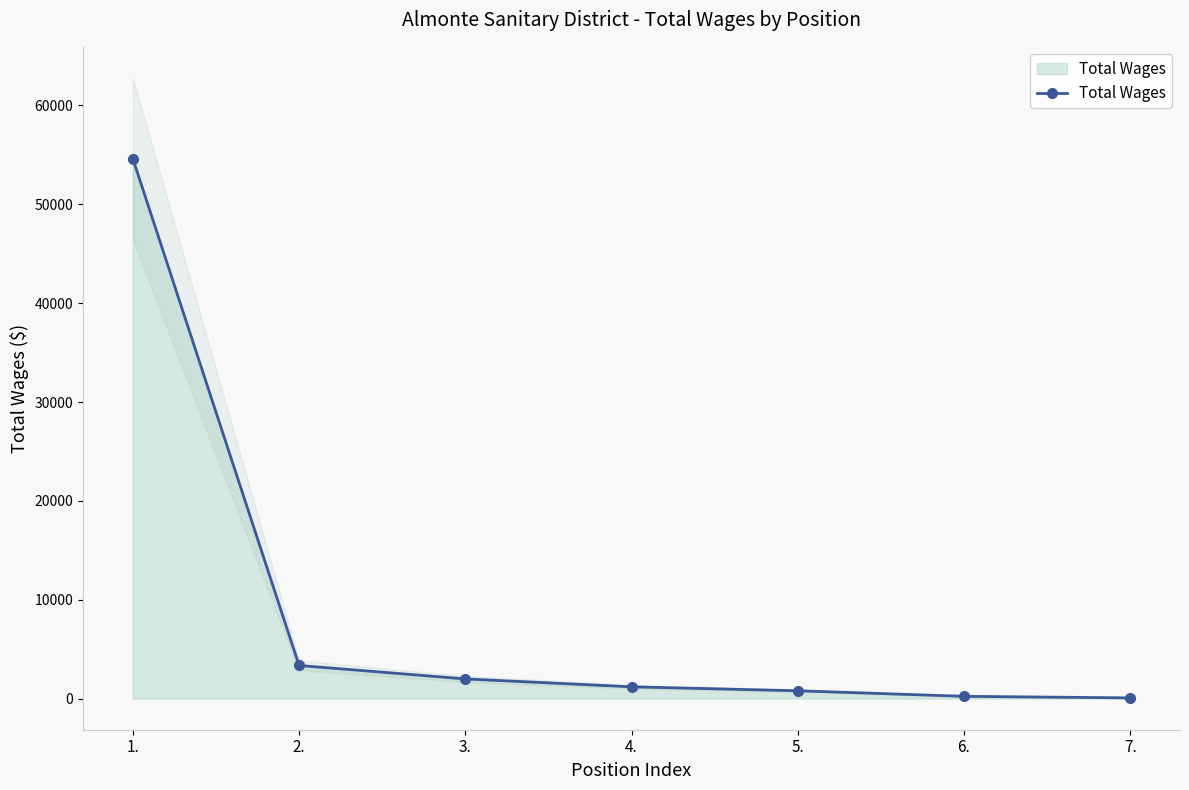

What is the difference between the maximum and minimum values?

54520